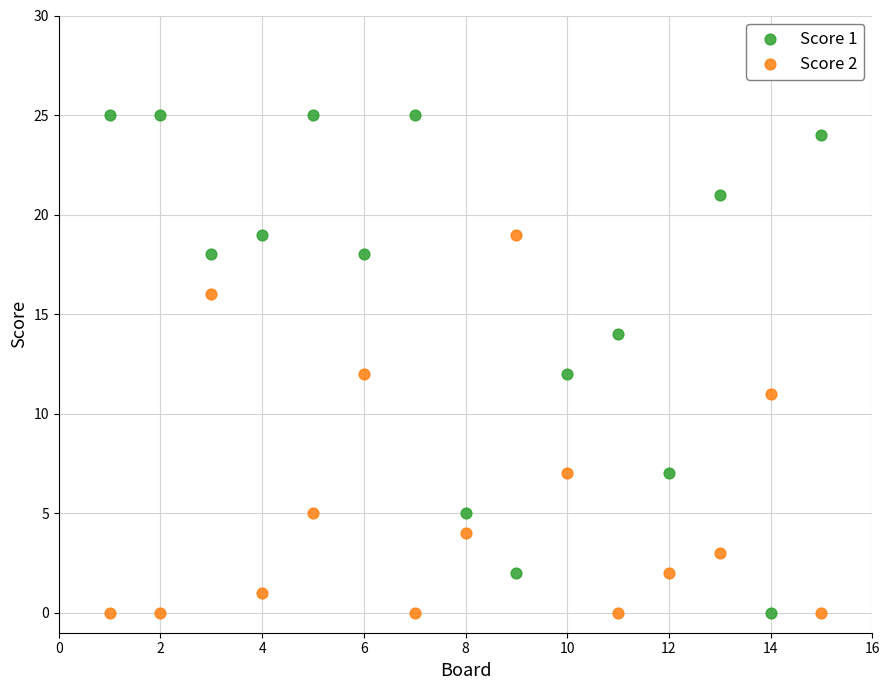

Which series contains the highest Y value?

Score 1